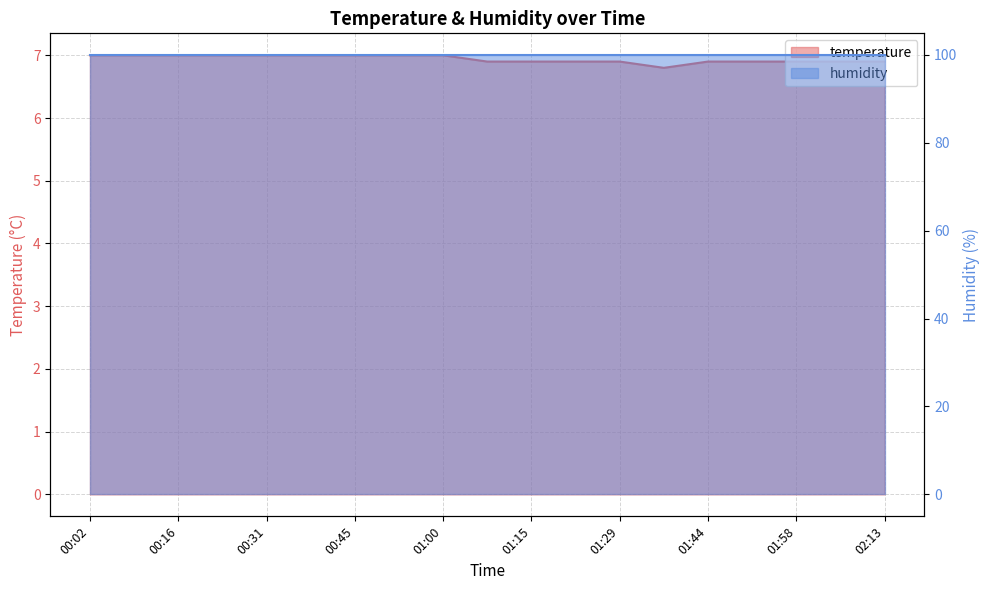

Rank the categories by value from lowest to highest.

01:36, 01:07, 01:15, 01:22, 01:29, 01:44, 01:51, 01:58, 02:06, 02:13, 00:02, 00:09, 00:16, 00:23, 00:31, 00:38, 00:45, 00:53, 01:00